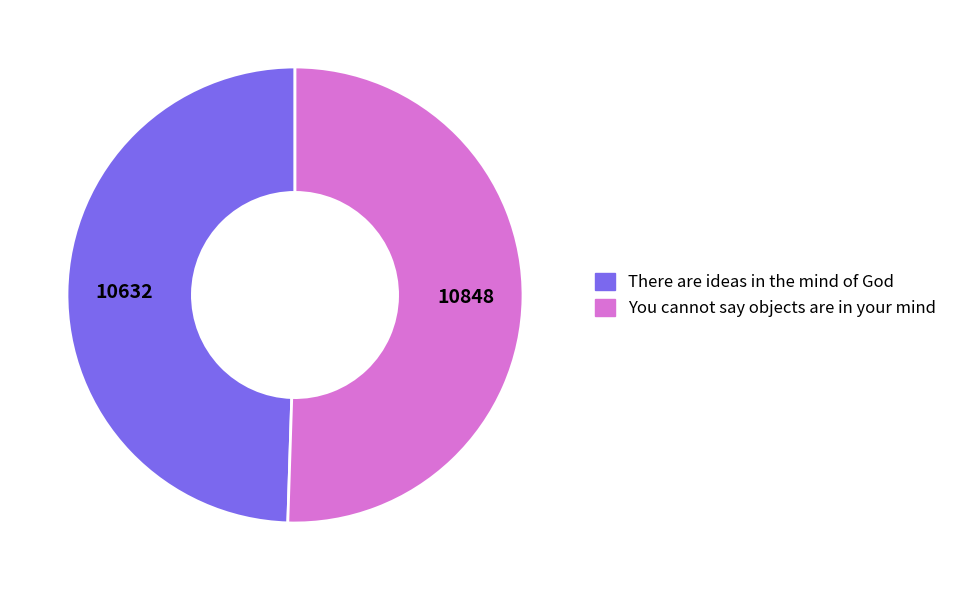

How many slices are in this pie chart?

2